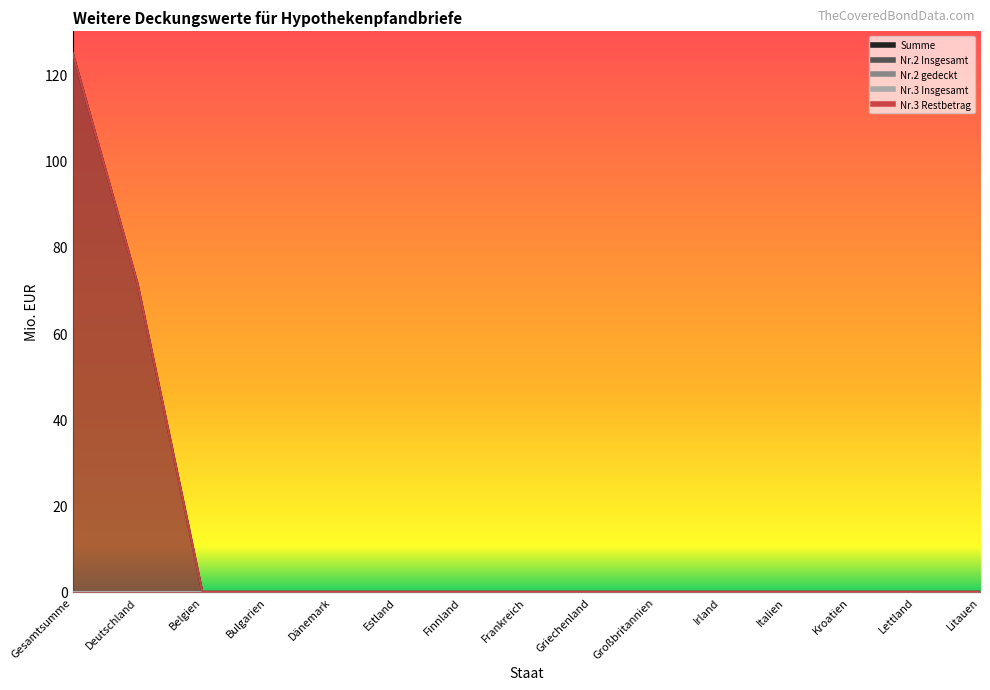

At how many categories does at least one series exceed 13?

2